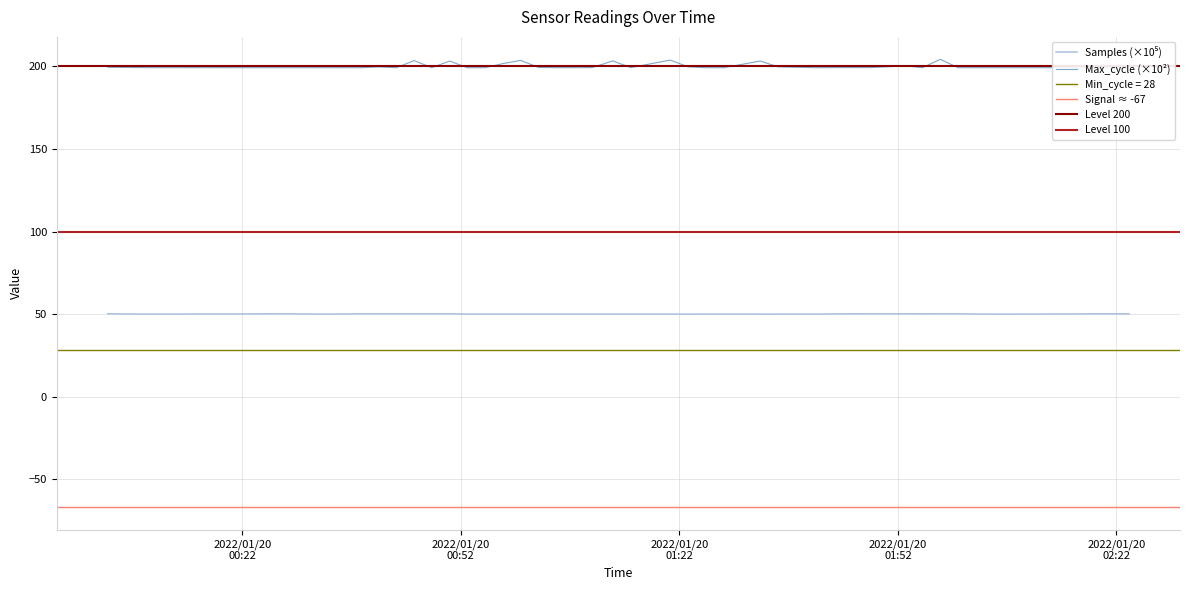

What is the maximum value shown in the chart?

204.3